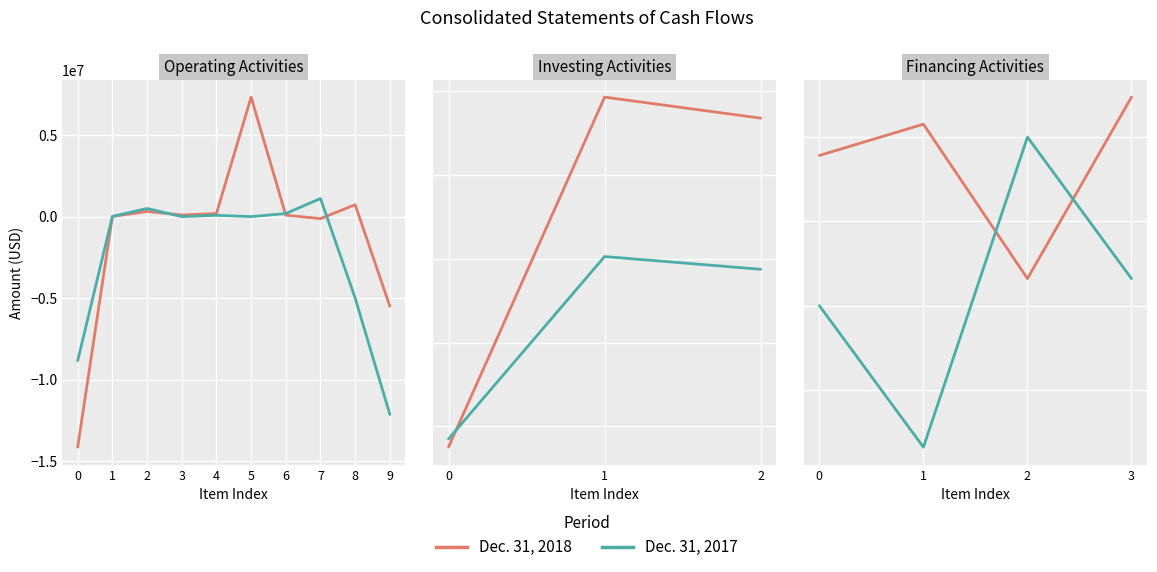

How many data points in Dec. 31, 2018 are above 10762511?

1